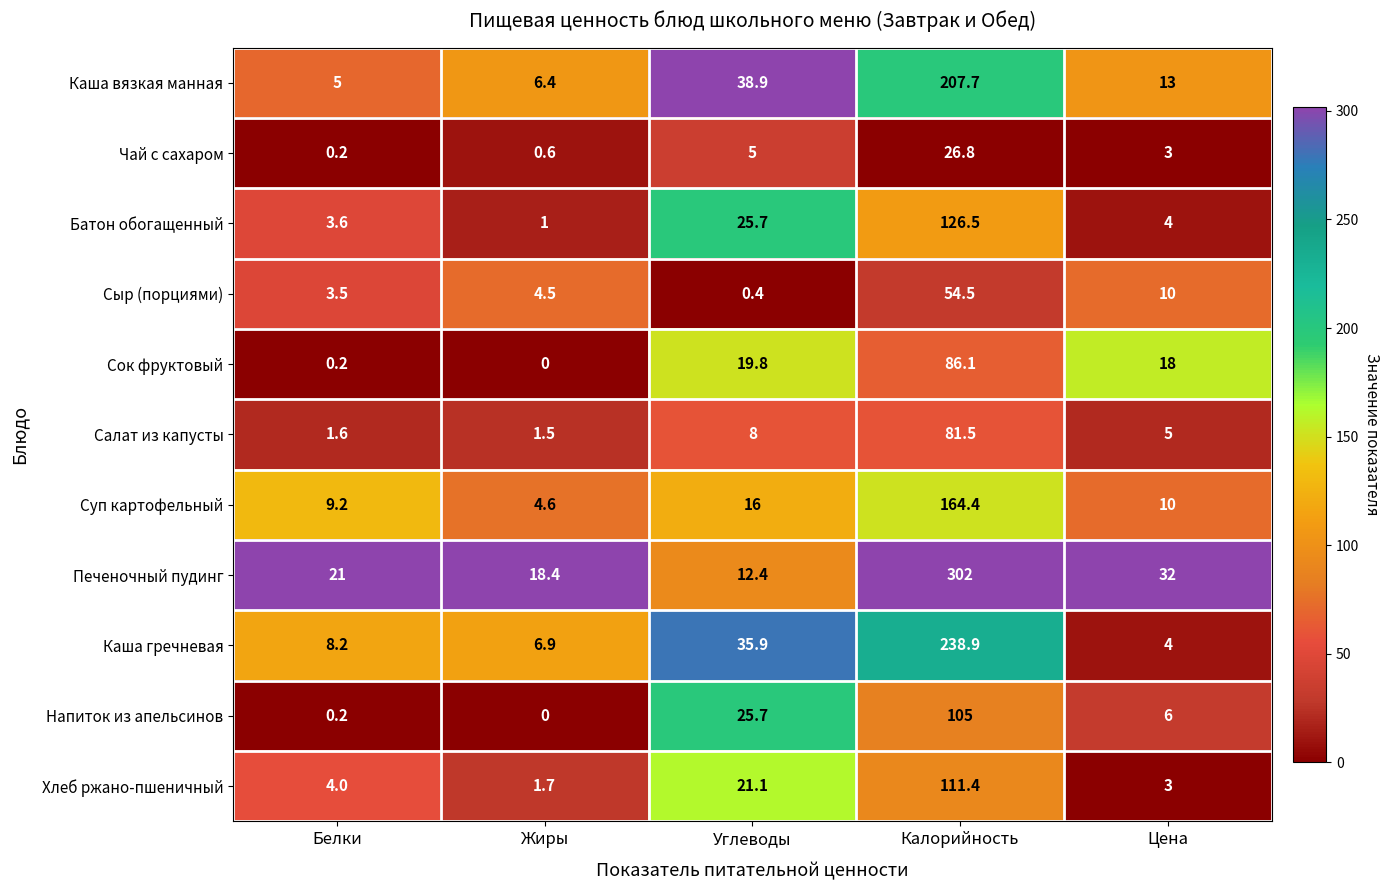

What is the sum of all Каша гречневая values?

293.9